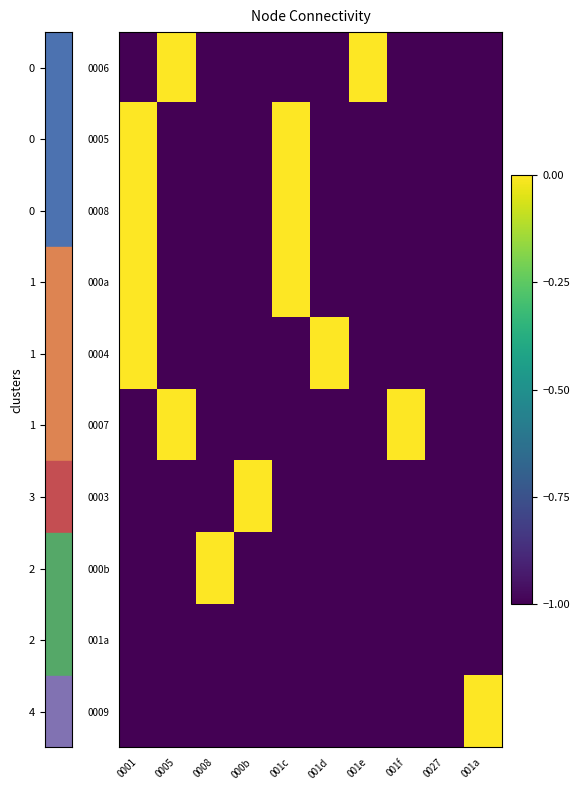

How many values in the 0007 series exceed -1?

2